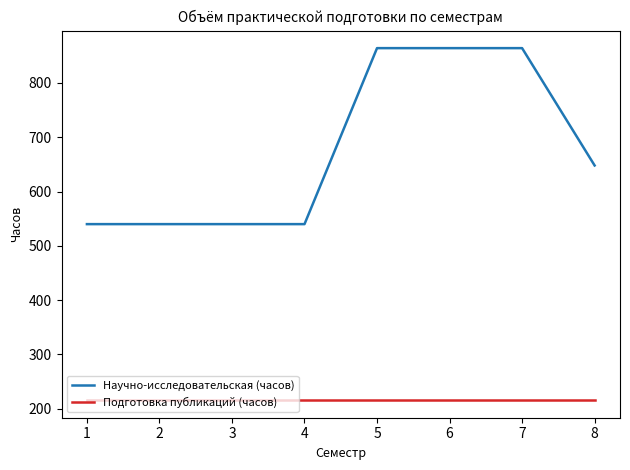

Which series has the widest spread of values?

Научно-исследовательская (часов)